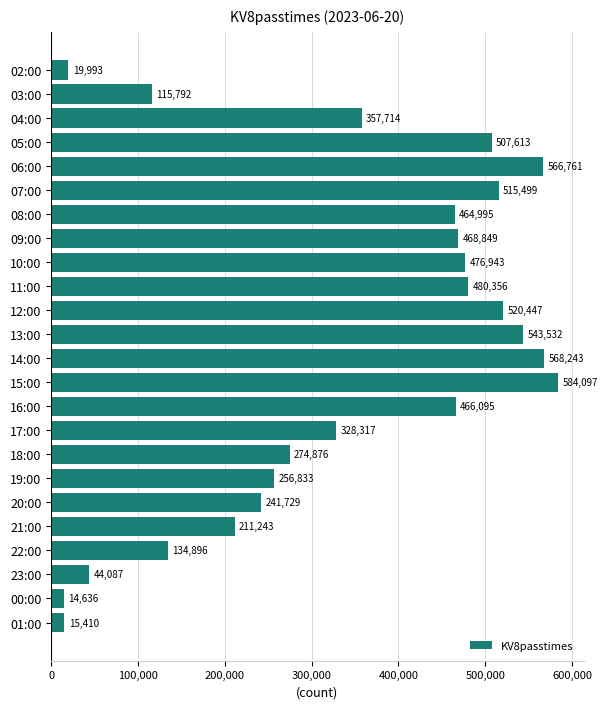

What is the sum of the values at 01:00 and 10:00?

492353